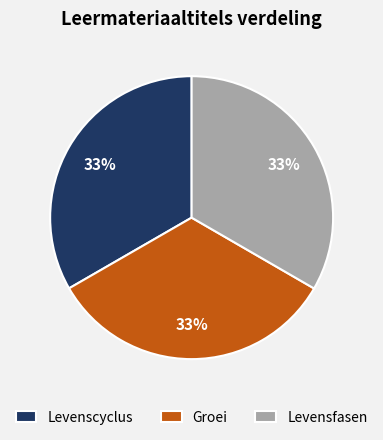

Do Levenscyclus and Groei together represent more than half of the pie?

Yes